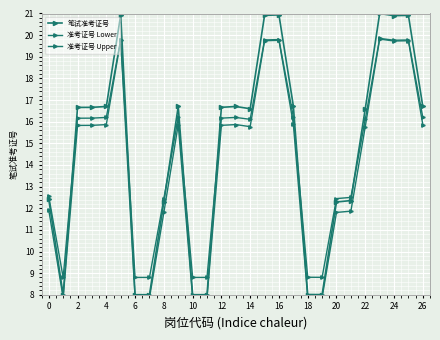

How many categories are shown in the chart?

27